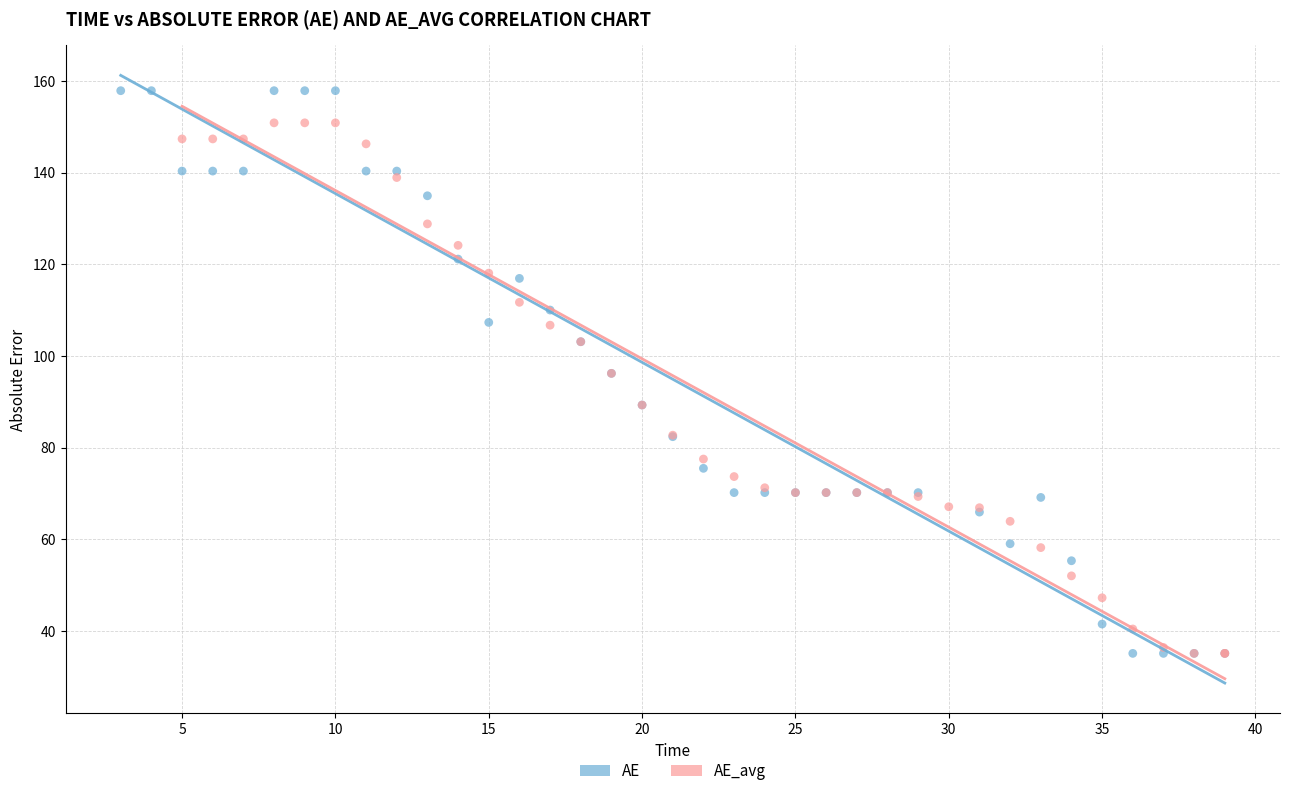

Which series has the widest spread of Y values?

AE